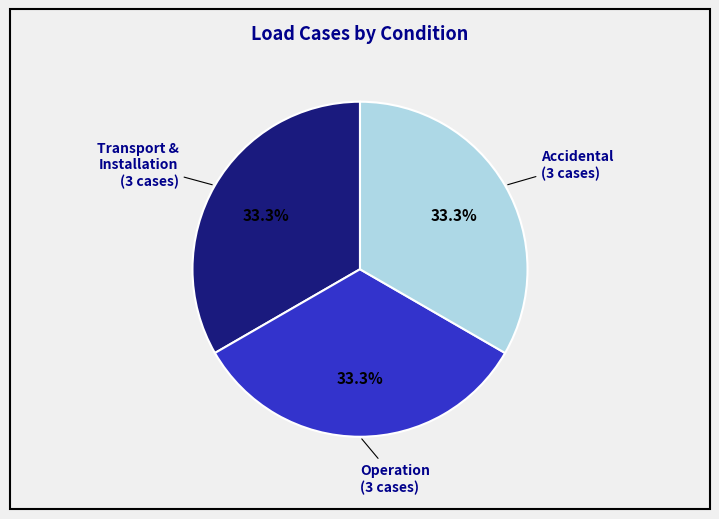

Is there any slice that represents more than half of the pie?

No